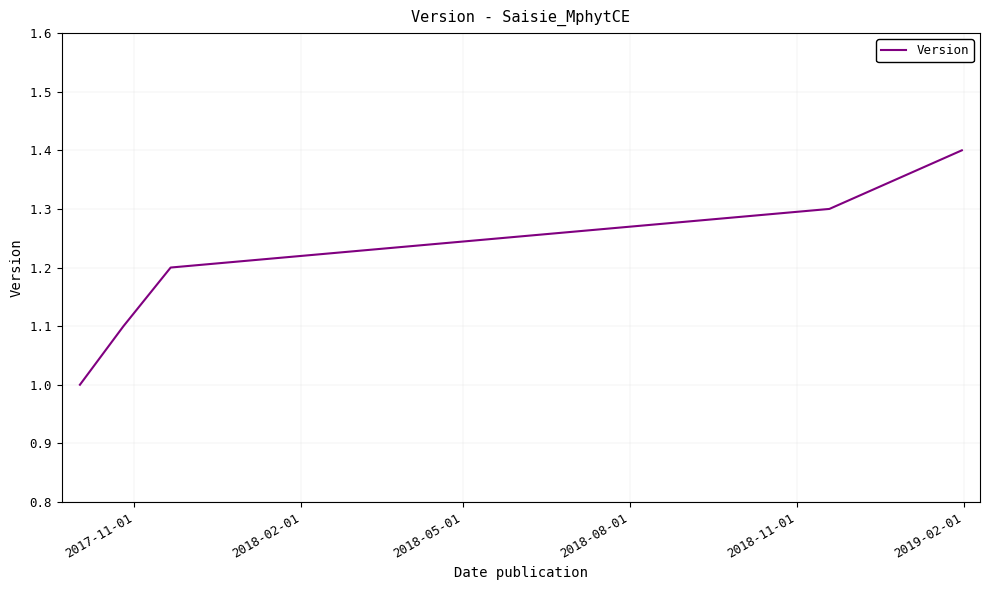

What is the greatest value displayed?

1.4